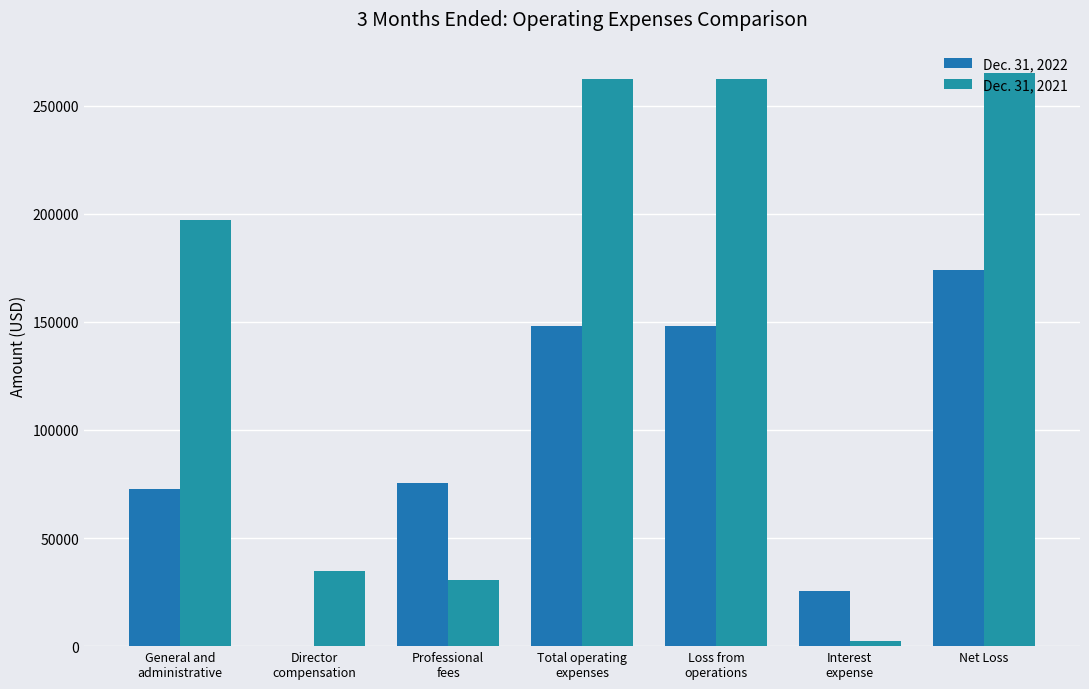

Does the chart contain stacked bars?

No